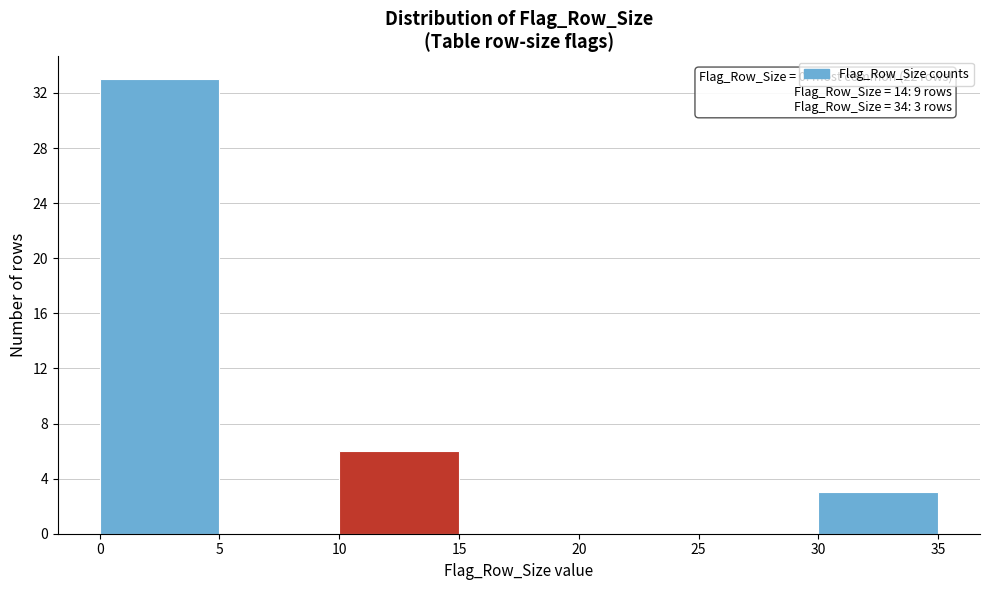

Over which range of the x-axis is the bar tallest?

0 to 5